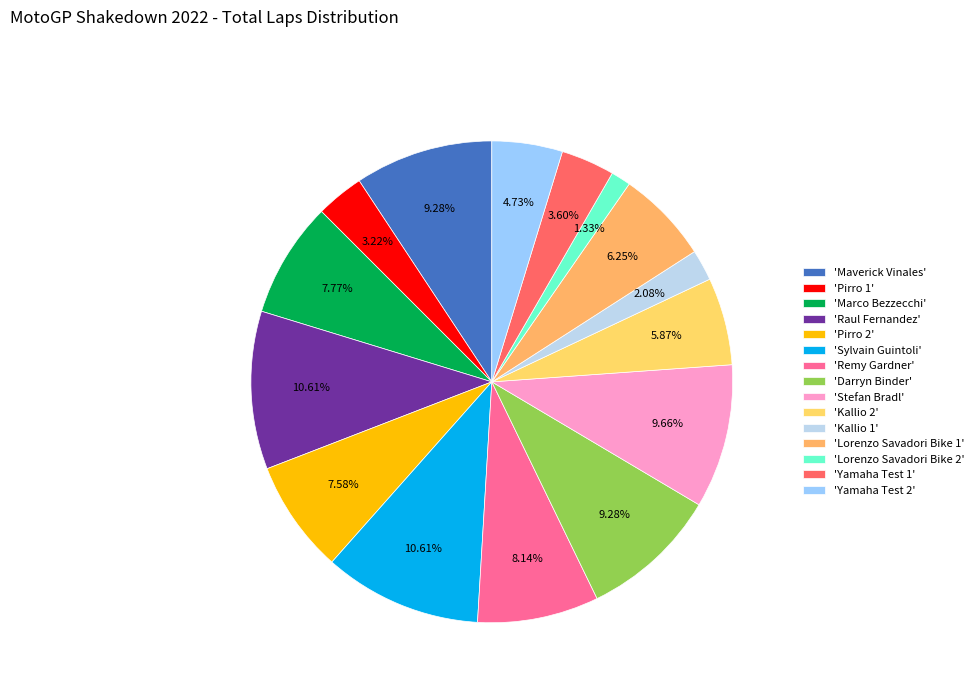

Rank the categories by value from lowest to highest.

Lorenzo Savadori Bike 2, Kallio 1, Pirro 1, Yamaha Test 1, Yamaha Test 2, Kallio 2, Lorenzo Savadori Bike 1, Pirro 2, Marco Bezzecchi, Remy Gardner, Maverick Vinales, Darryn Binder, Stefan Bradl, Raul Fernandez, Sylvain Guintoli